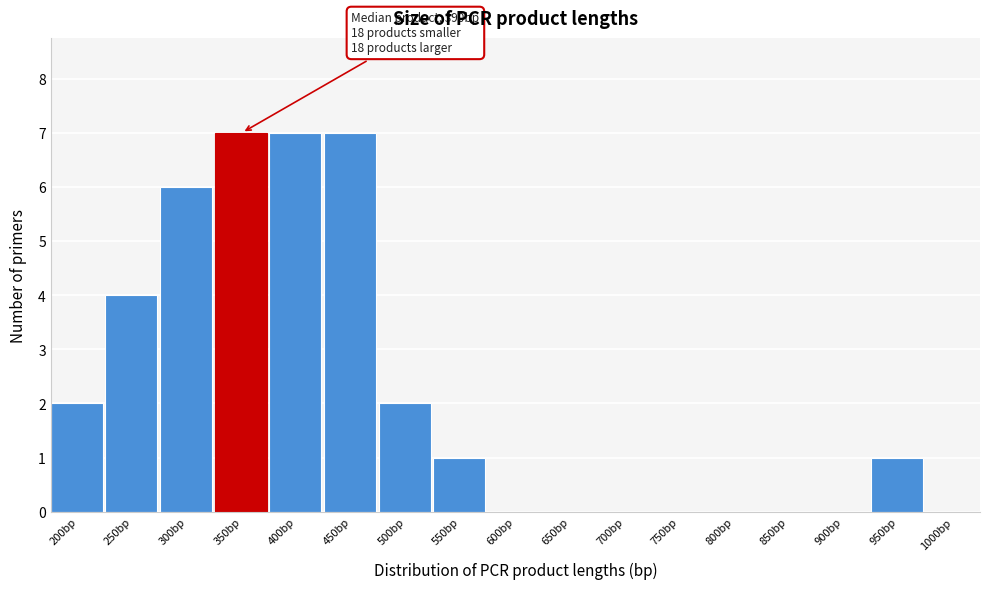

Reading right to left, transcribe all the data shown in this chart.

1000bp=0	950bp=1	900bp=0	850bp=0	800bp=0	750bp=0	700bp=0	650bp=0	600bp=0	550bp=1	500bp=2	450bp=7	400bp=7	350bp=7	300bp=6	250bp=4	200bp=2